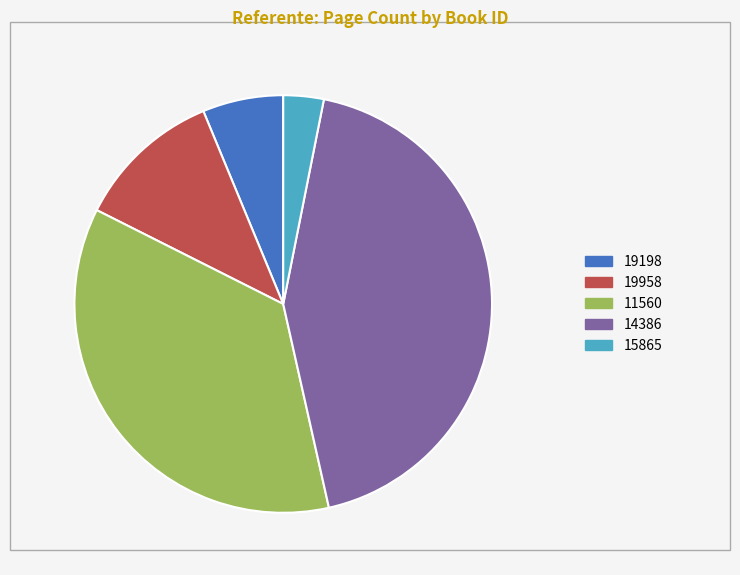

Is there any slice that represents more than half of the pie?

No